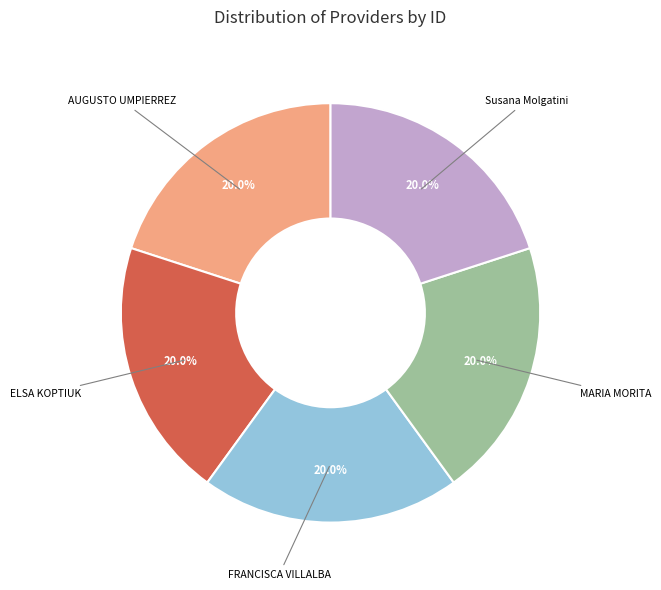

Does any single category account for the majority?

No